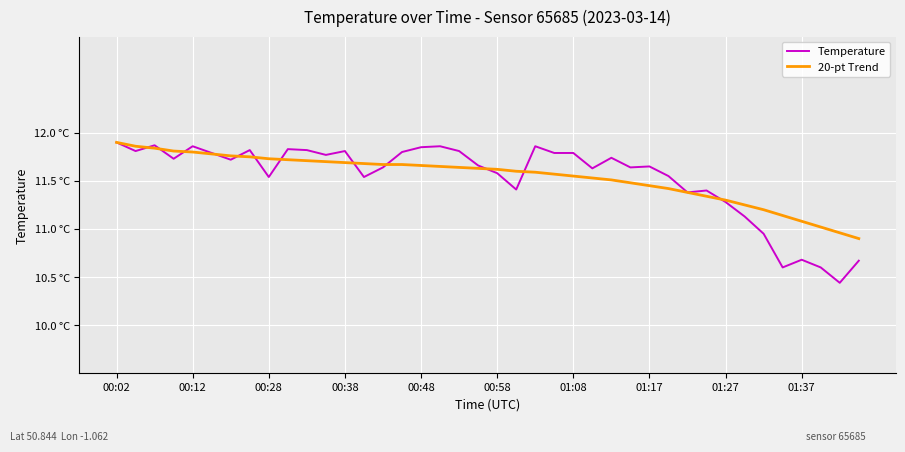

Does the chart have visible grid lines?

Yes